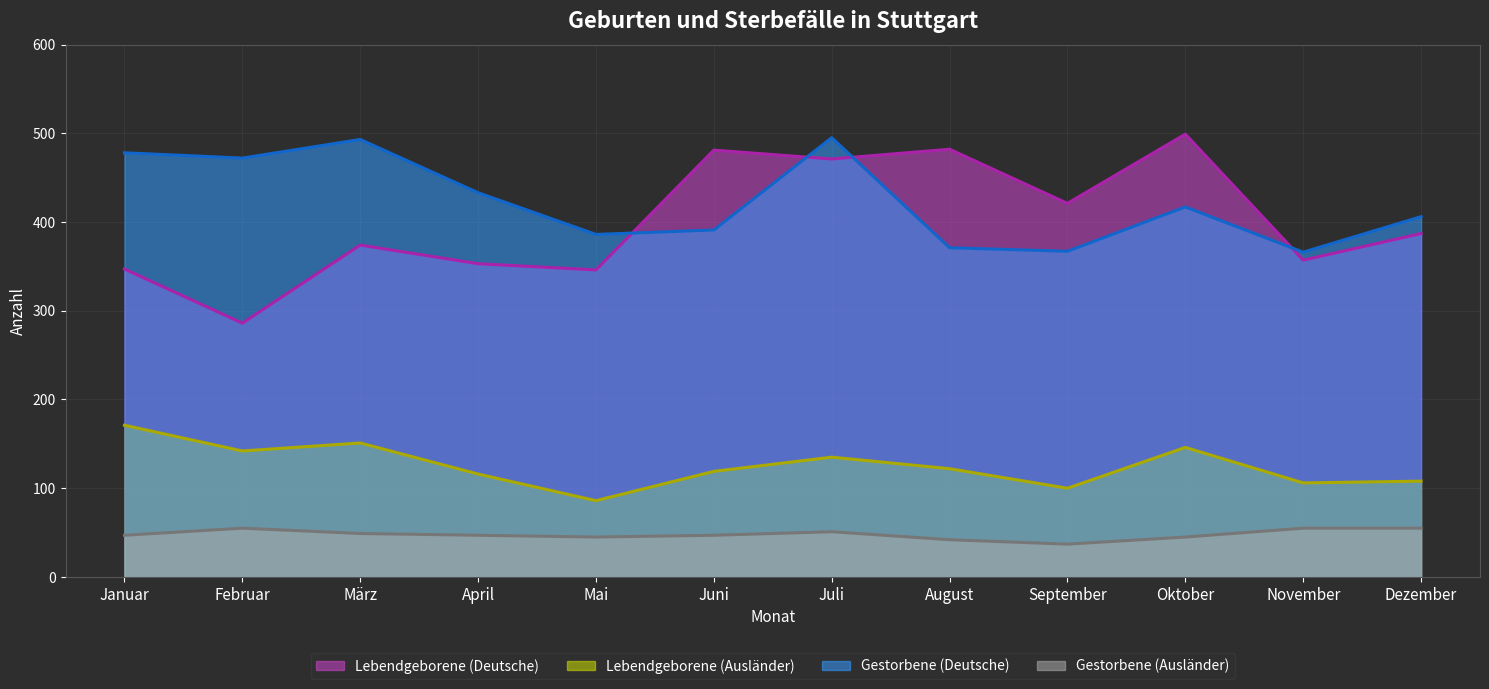

Reading left to right, what are all the values shown in this chart?

Lebendgeborene (Deutsche) (Linie): Januar=347	Februar=286	März=374	April=353	Mai=346	Juni=481	Juli=471	August=482	September=421	Oktober=499	November=357	Dezember=387
Lebendgeborene (Ausländer) (Linie): Januar=171	Februar=142	März=151	April=116	Mai=86	Juni=119	Juli=135	August=122	September=100	Oktober=146	November=106	Dezember=108
Gestorbene (Deutsche) (Linie): Januar=478	Februar=472	März=493	April=433	Mai=386	Juni=391	Juli=495	August=371	September=367	Oktober=417	November=366	Dezember=406
Gestorbene (Ausländer) (Linie): Januar=47	Februar=55	März=49	April=47	Mai=45	Juni=47	Juli=51	August=42	September=37	Oktober=45	November=55	Dezember=55